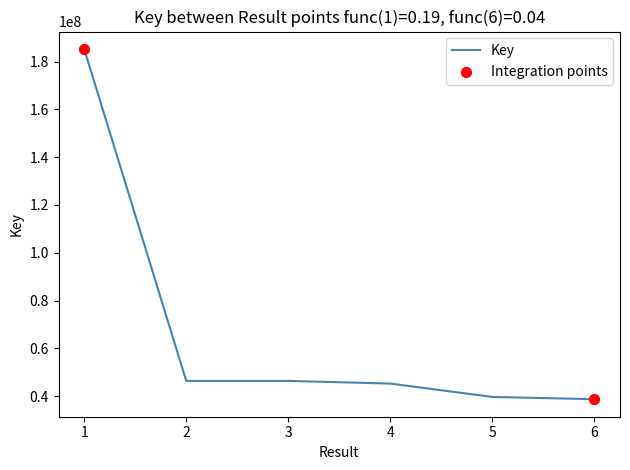

What is the change in value from 2 to 5?

-6723673